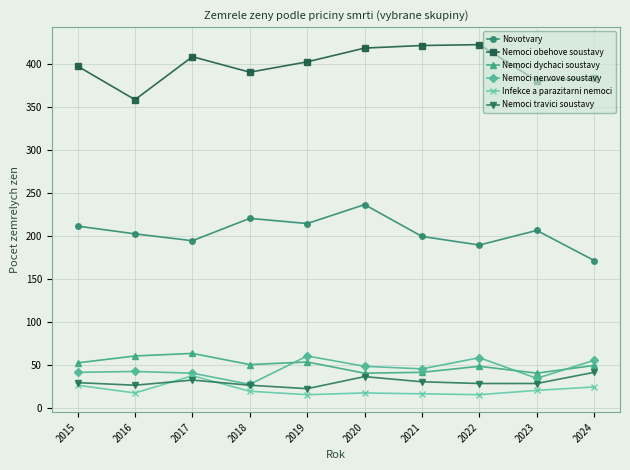

Which series has the largest total across all categories?

Nemoci obehove soustavy